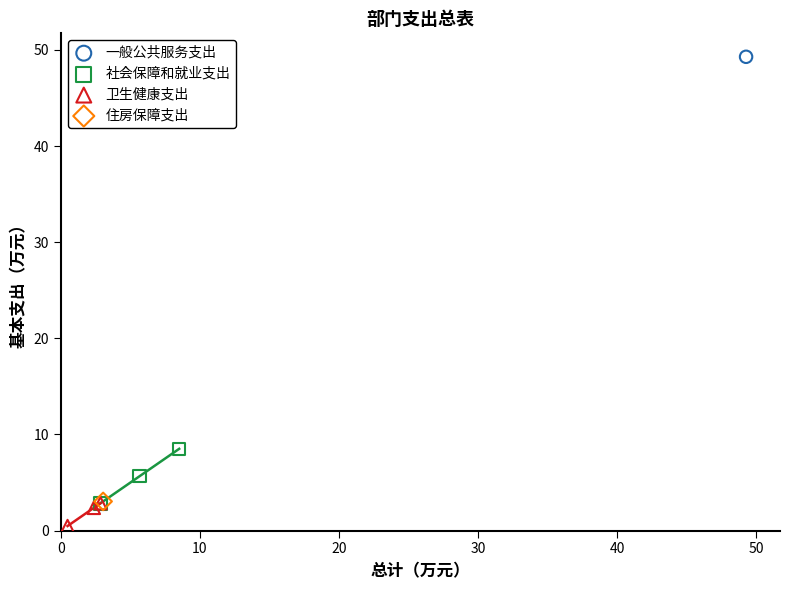

Which series reaches the minimum Y coordinate?

卫生健康支出